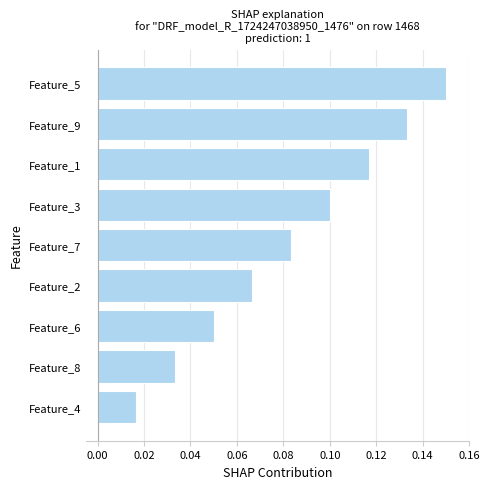

True or false: the data shows 0.0 at Feature_2.

False